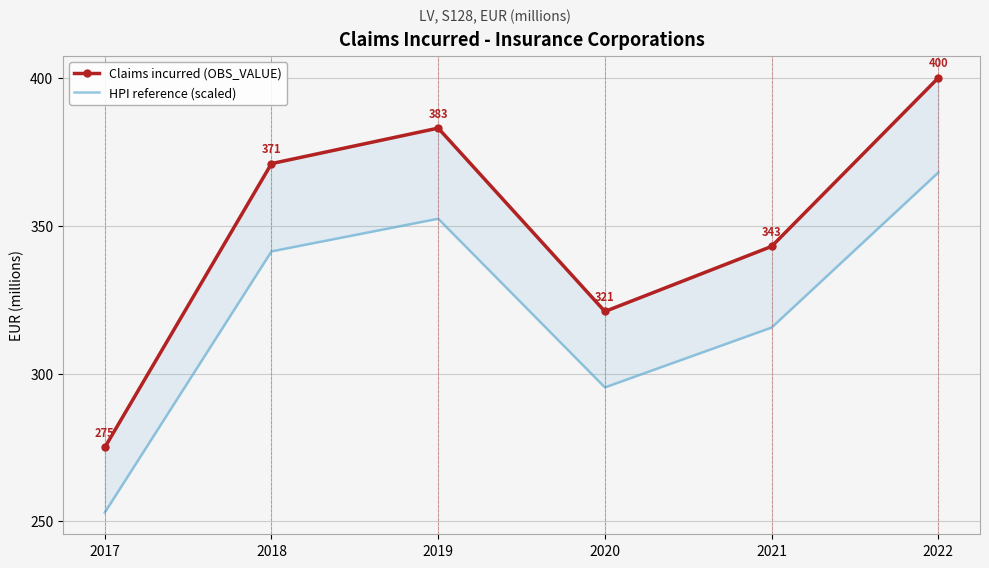

True or false: HPI reference (scaled) and Claims incurred (OBS_VALUE) intersect in this chart.

False